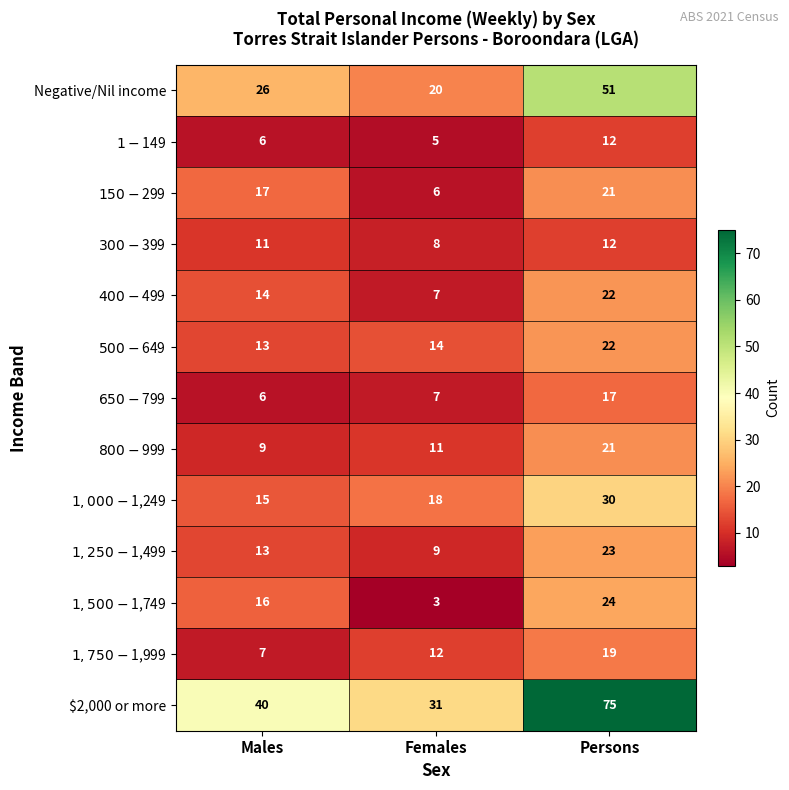

What is the sum of all Negative/Nil income values?

97